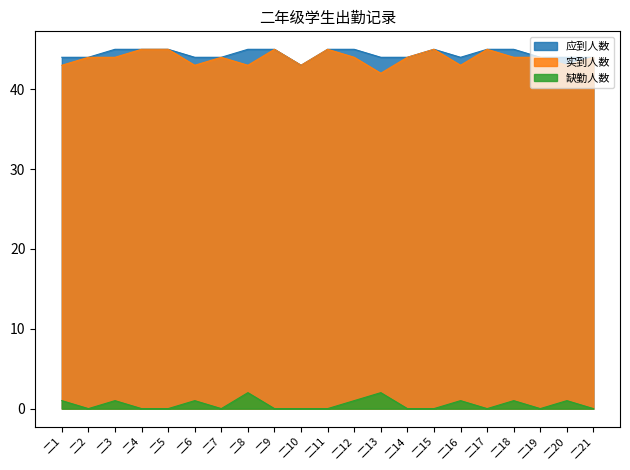

What is the total value across all series at 二20?

88